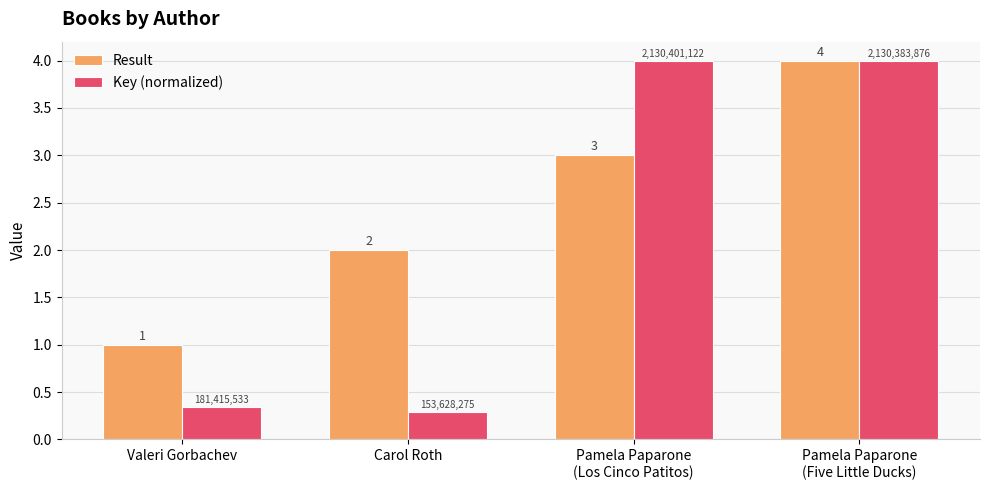

Is the value of Key (normalized) at Pamela Paparone
(Five Little Ducks) greater than the value of Result at Carol Roth?

Yes